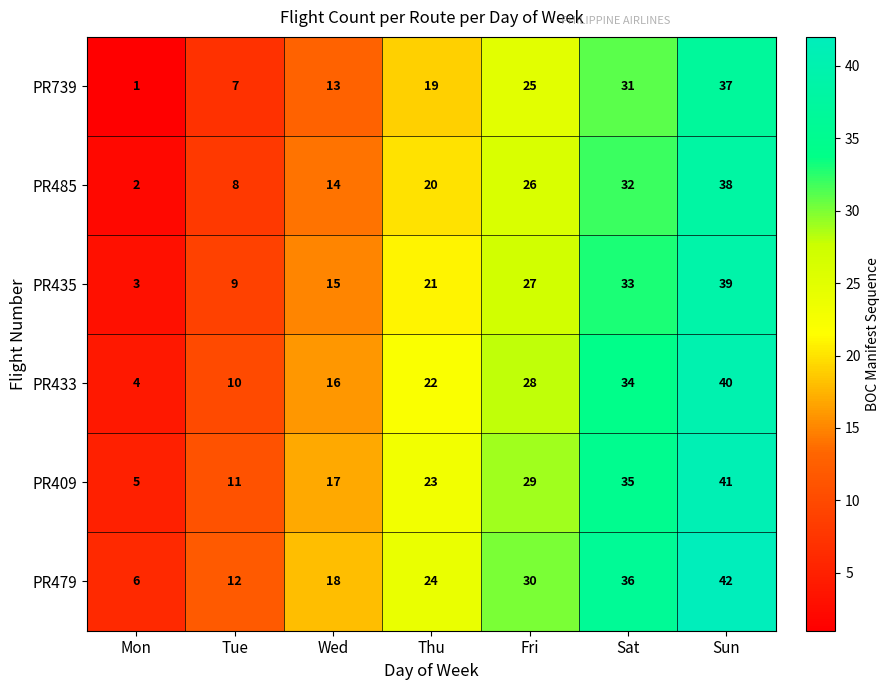

What is the spread (max minus min) of values at Thu?

5